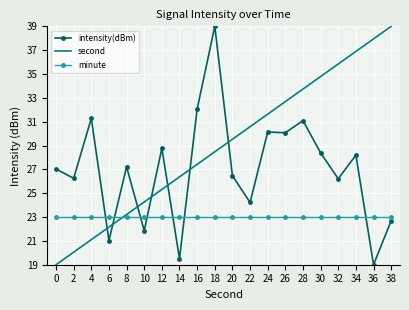

Between which two adjacent categories do second and minute first intersect?

6 and 8